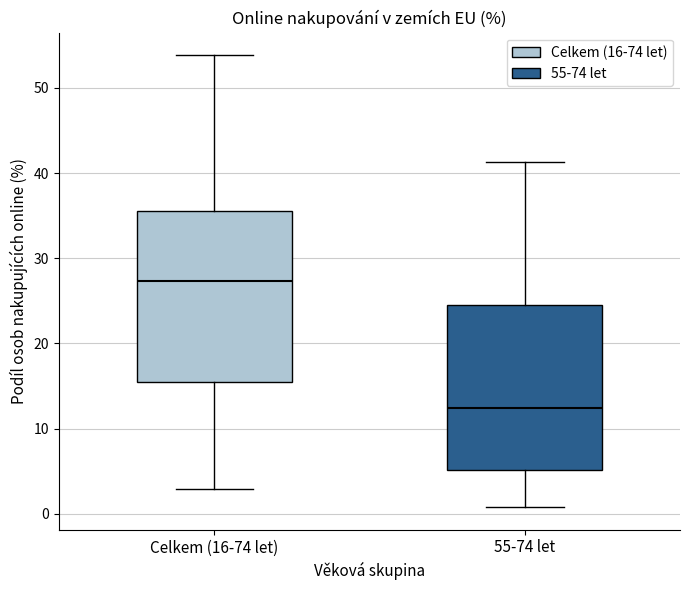

Where is the upper edge of the box for 55-74 let on the y-axis? The values are not printed on the chart, so give them approximately, as read against the axis.

24